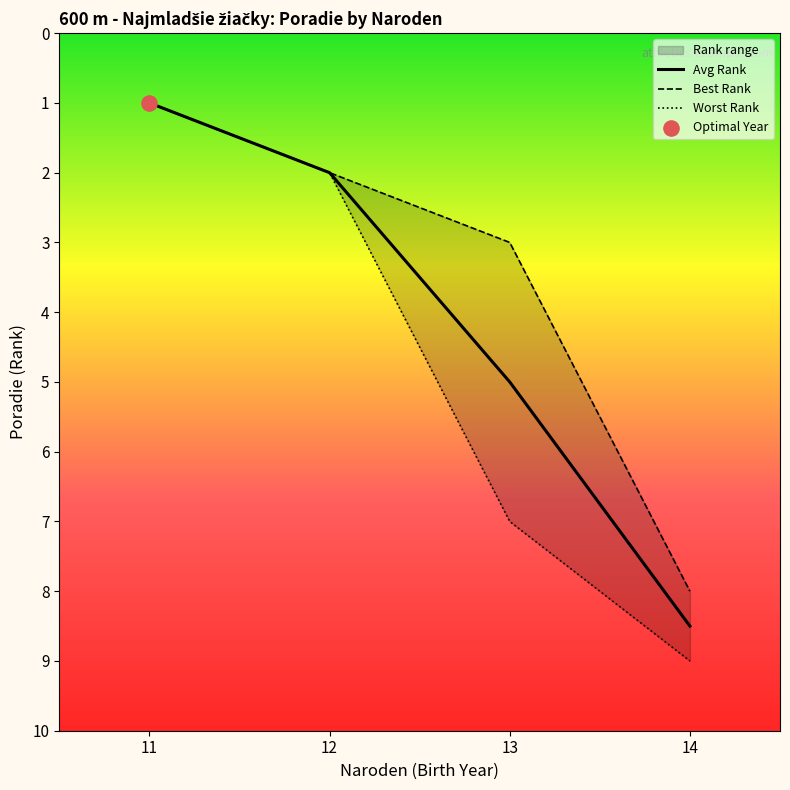

Which series contains the lowest Y value?

Avg Rank